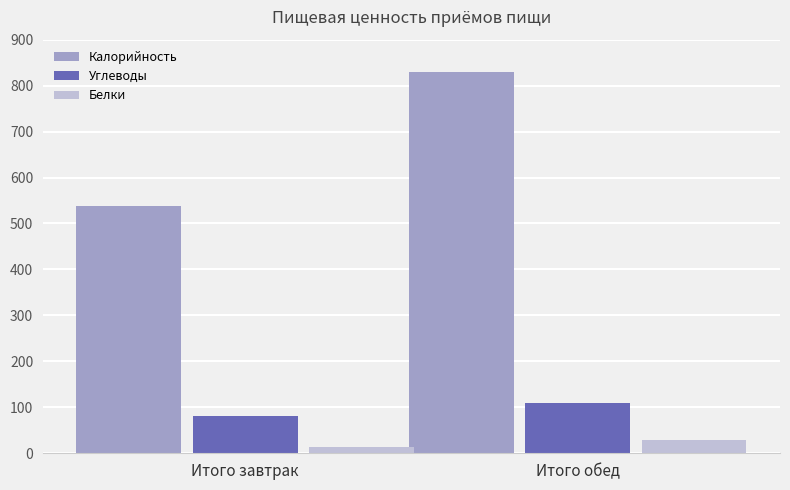

What is the smallest value displayed?

14.6